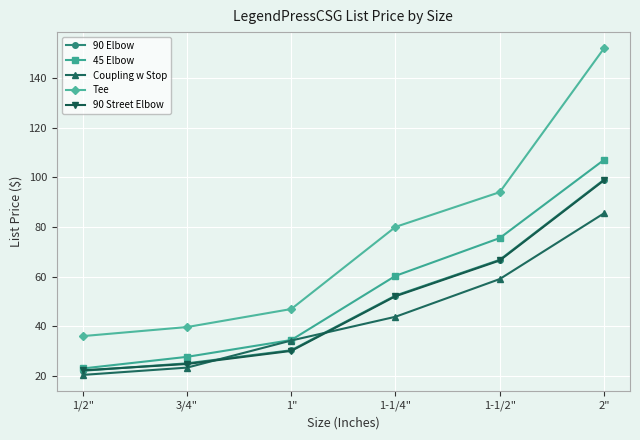

Is the value of 45 Elbow at 1/2" greater than the value of 90 Street Elbow at 3/4"?

No